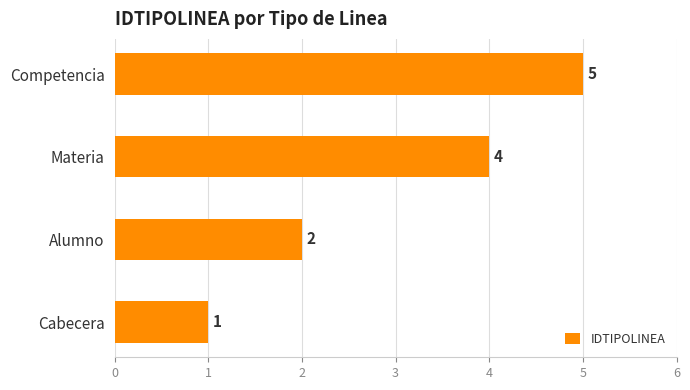

How many bars are there in total?

4